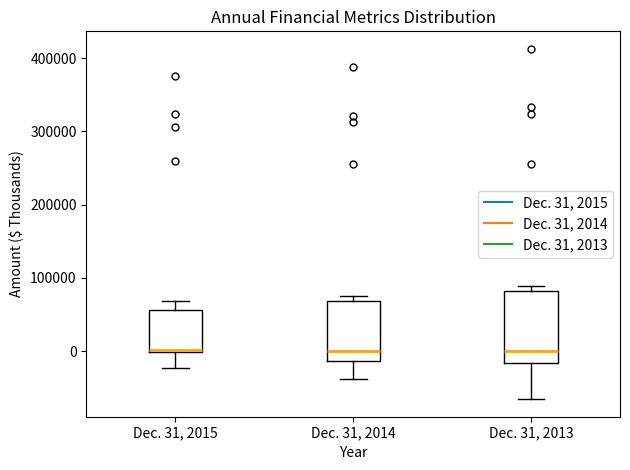

Where does the upper whisker of the box for Dec. 31, 2015 end on the y-axis? The values are not printed on the chart, so give them approximately, as read against the axis.

70000